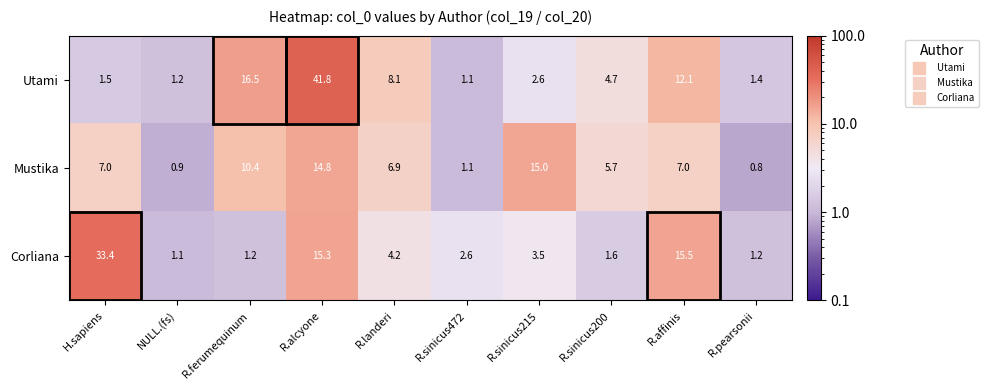

Count the number of data series in this chart.

3